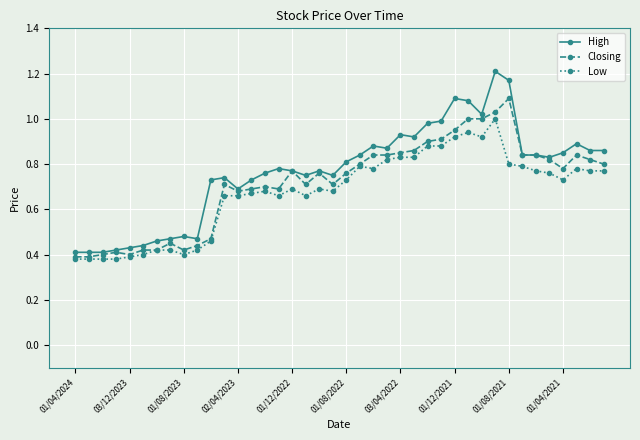

List the series in order of their peak value, lowest first.

Low, Closing, High